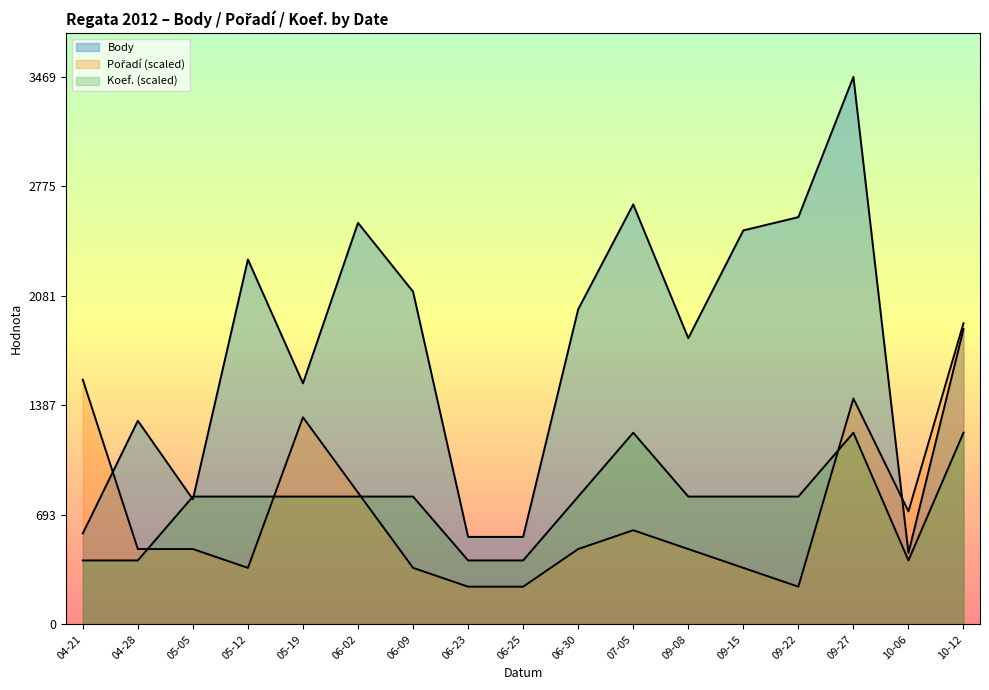

How many lines are shown in the chart?

3